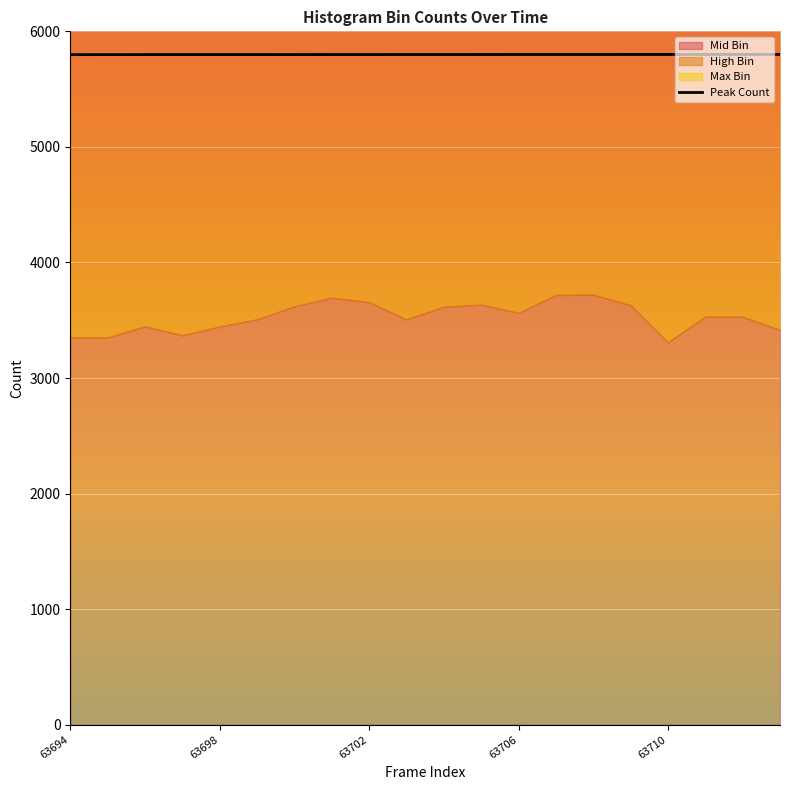

How many lines are shown in the chart?

1